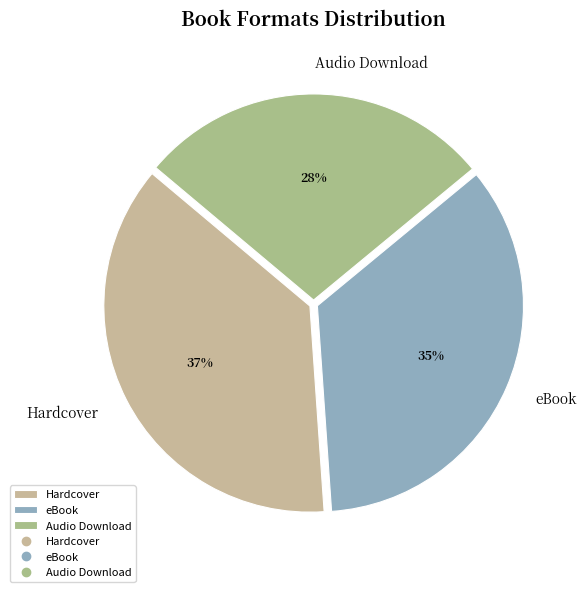

Does Hardcover account for over 50% of the chart?

No